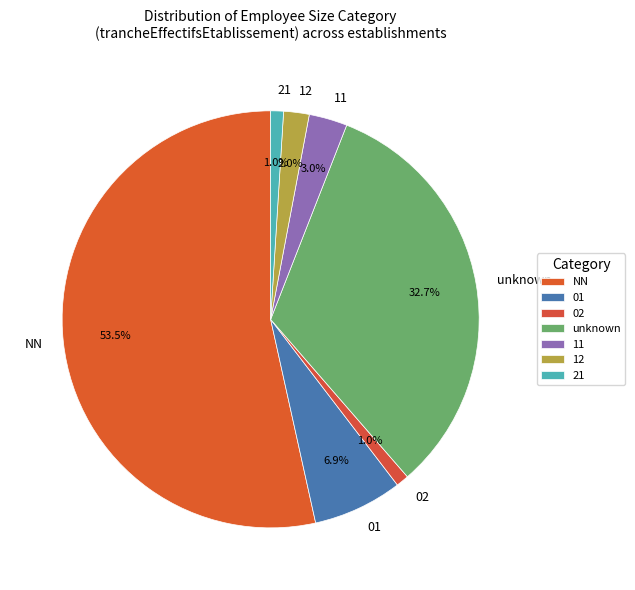

Does 12 represent more than half of the total?

No